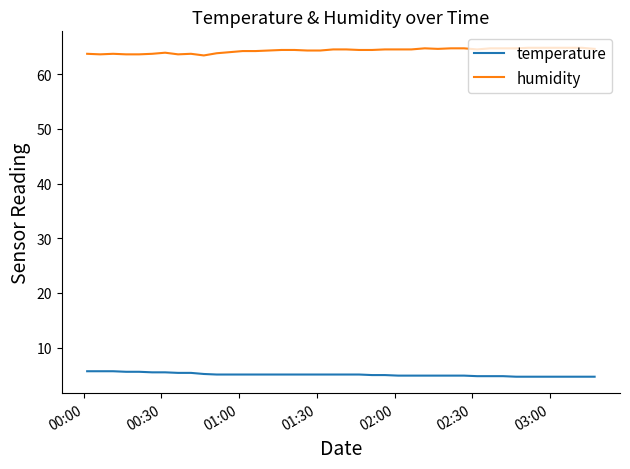

List the series in order of their peak value, highest first.

humidity, temperature